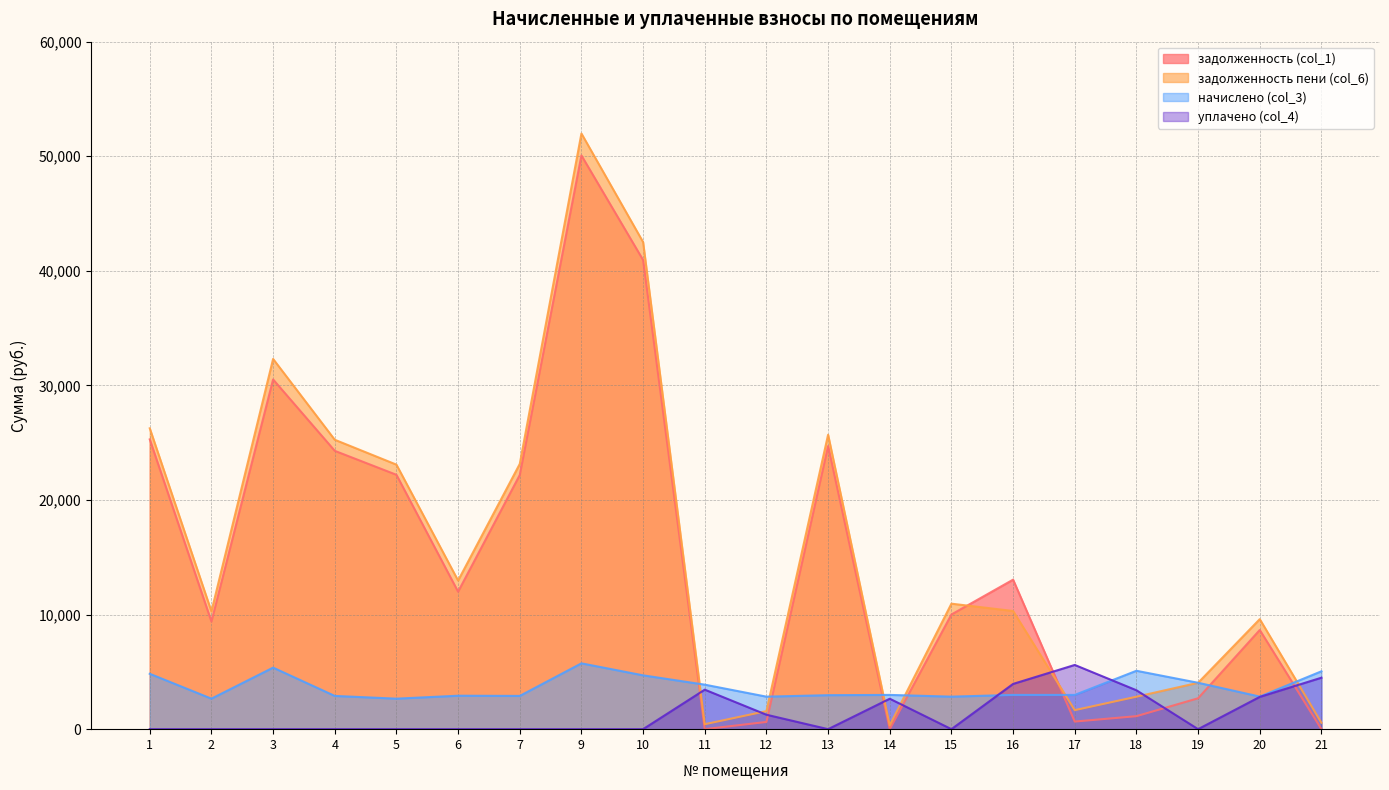

What is the spread (max minus min) of values at 20?

6785.0